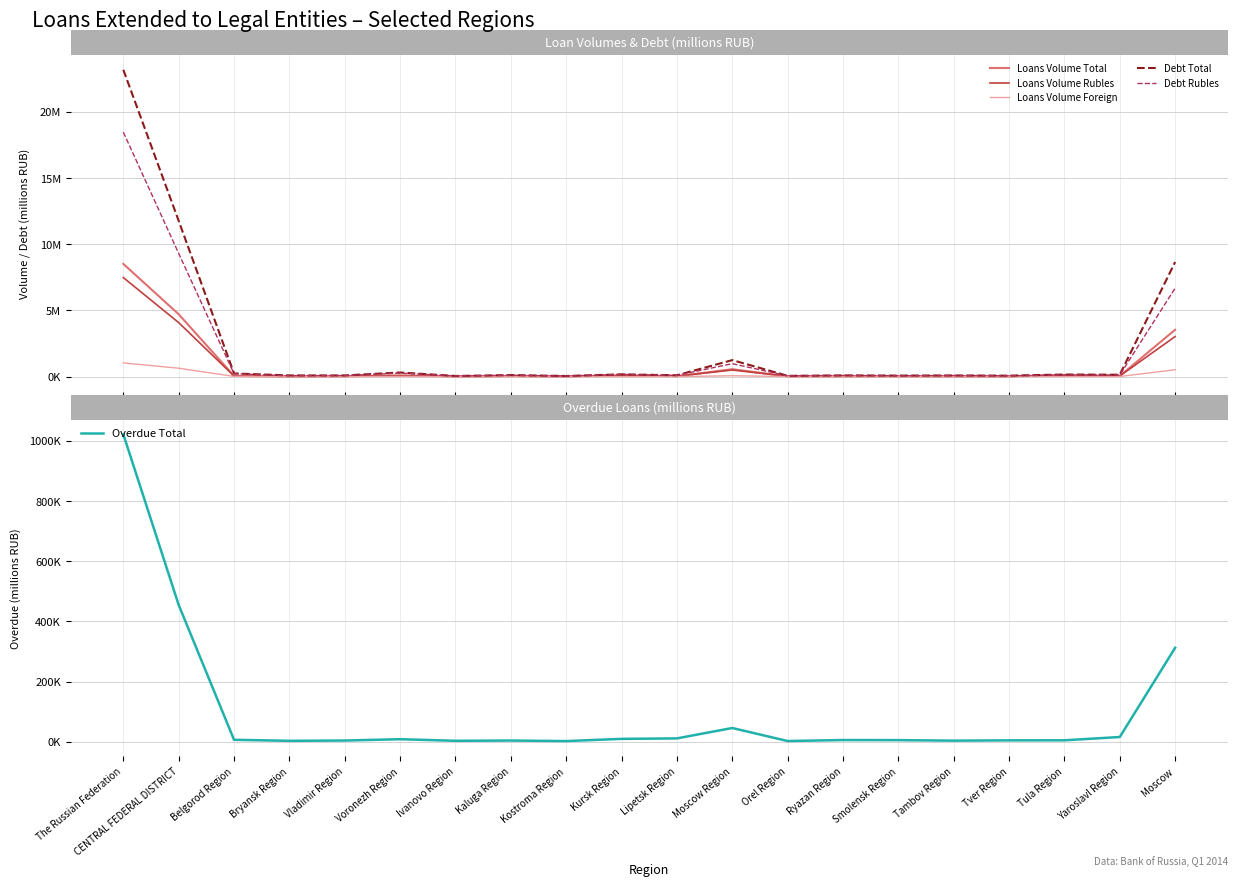

True or false: Loans Volume Rubles has a value of 4075297 at CENTRAL FEDERAL DISTRICT.

True